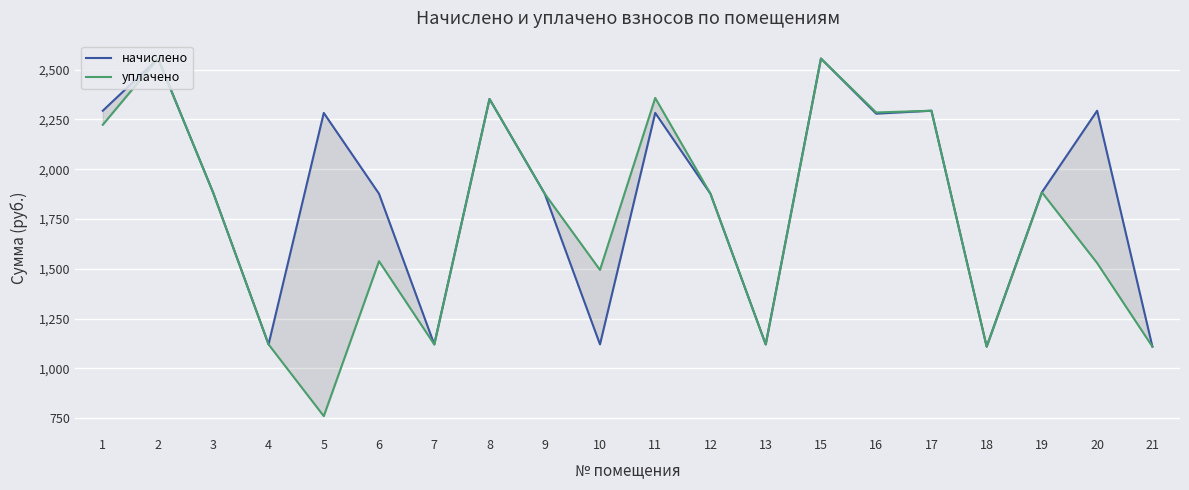

The value of уплачено at 12 is 3133.6. True or false?

False